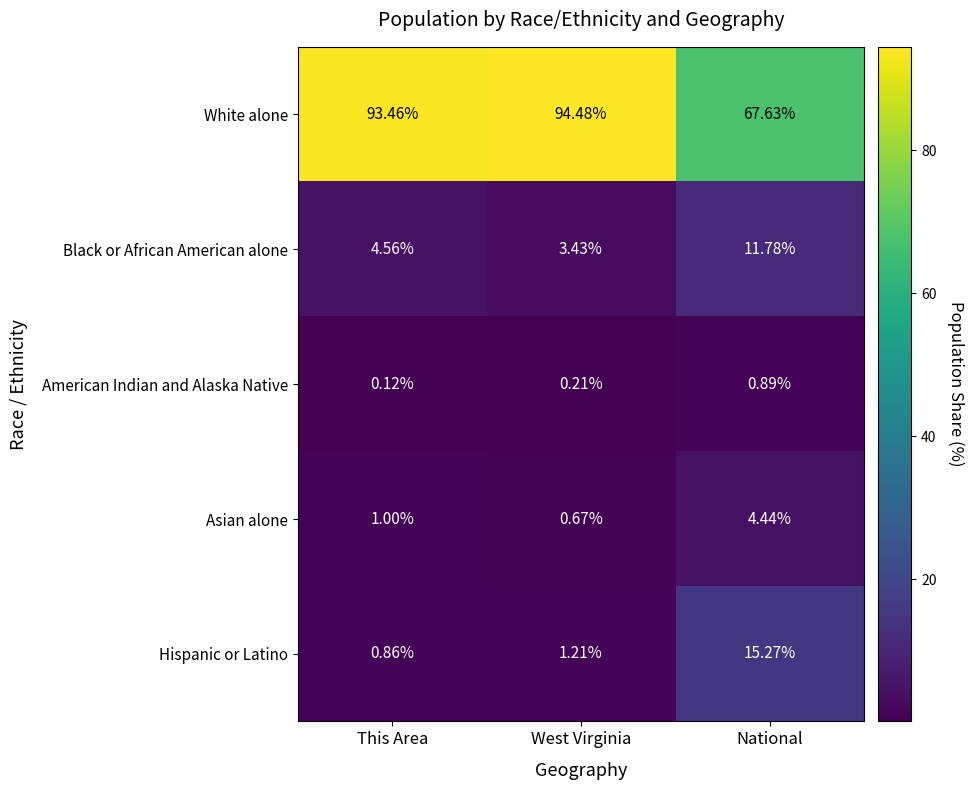

What is the total value across all series at National?

100.0